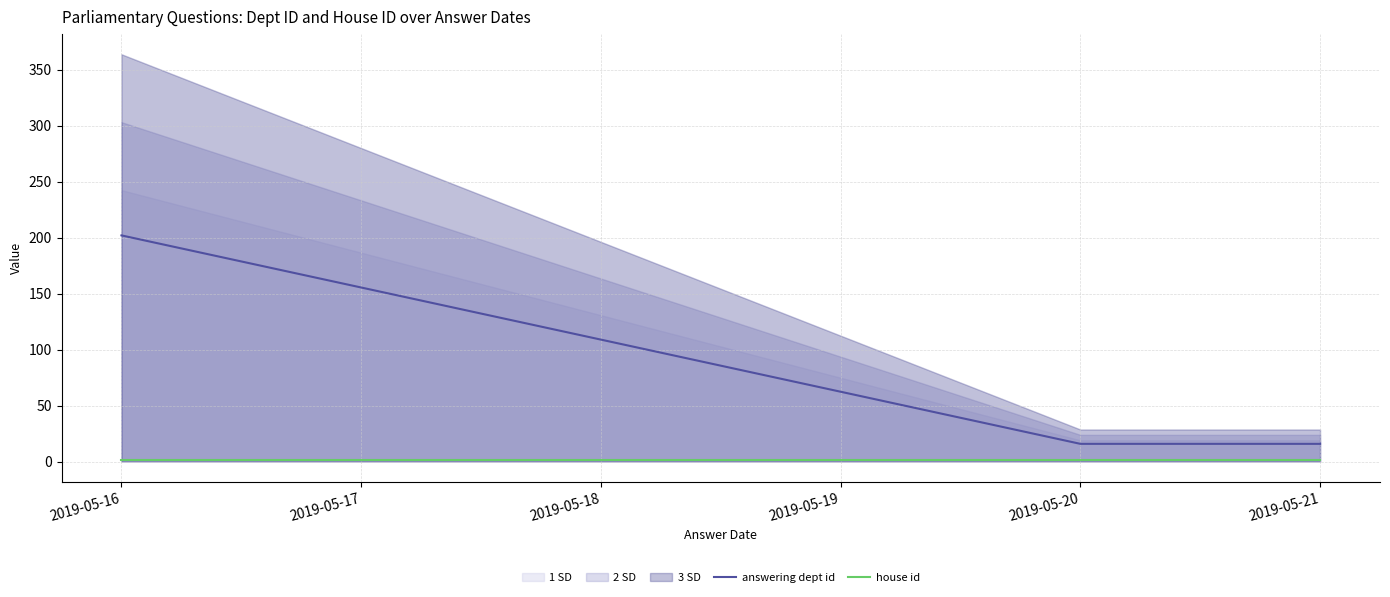

True or false: answering dept id has a value of 202 at 2019-05-16.

True